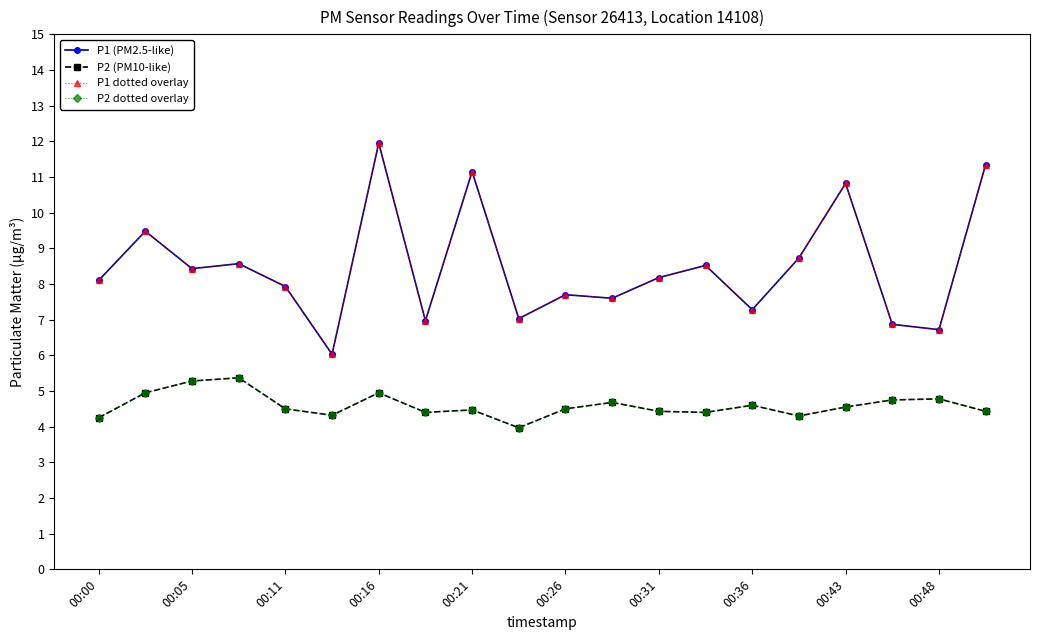

Does the chart have visible grid lines?

No